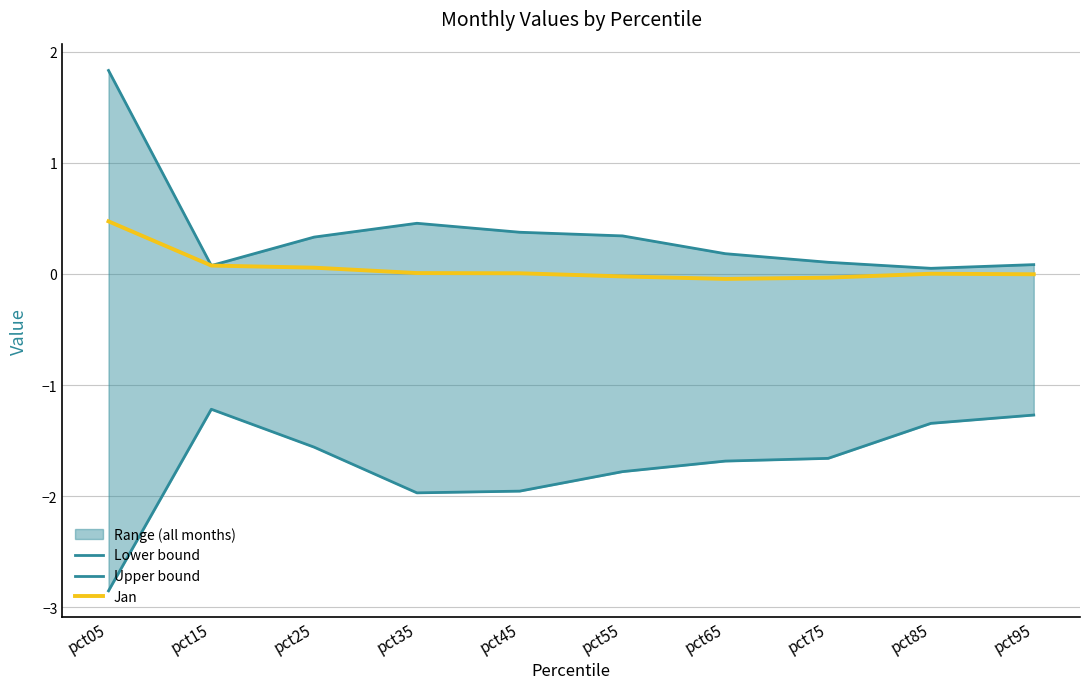

True or false: Jan and Upper bound cross at least once.

False